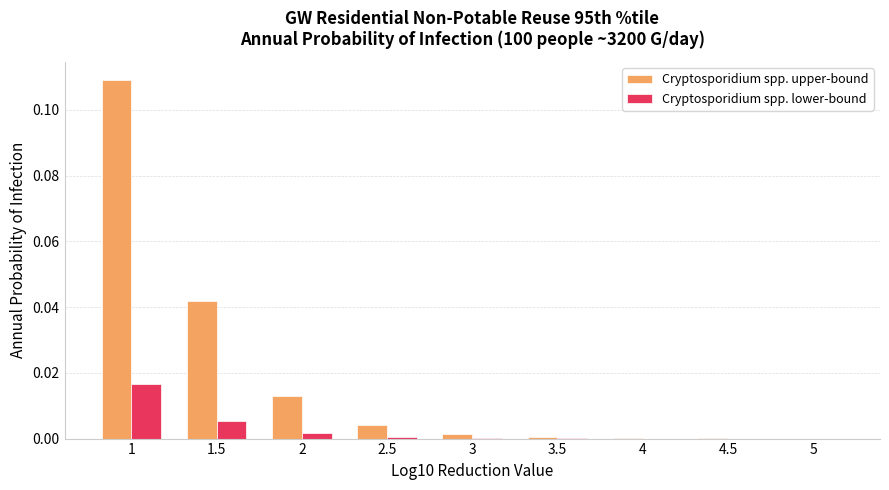

Which series changed the most between 1.5 and 4.5?

Cryptosporidium spp. upper-bound